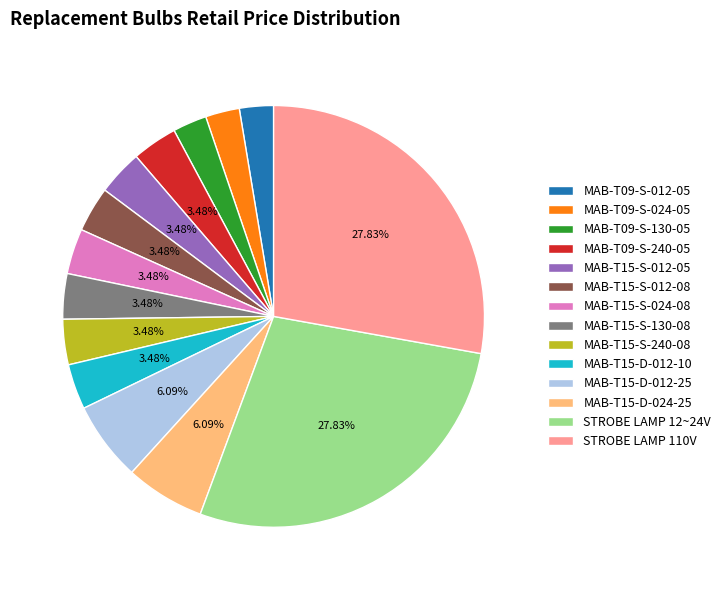

Does MAB-T09-S-024-05 represent more than half of the total?

No